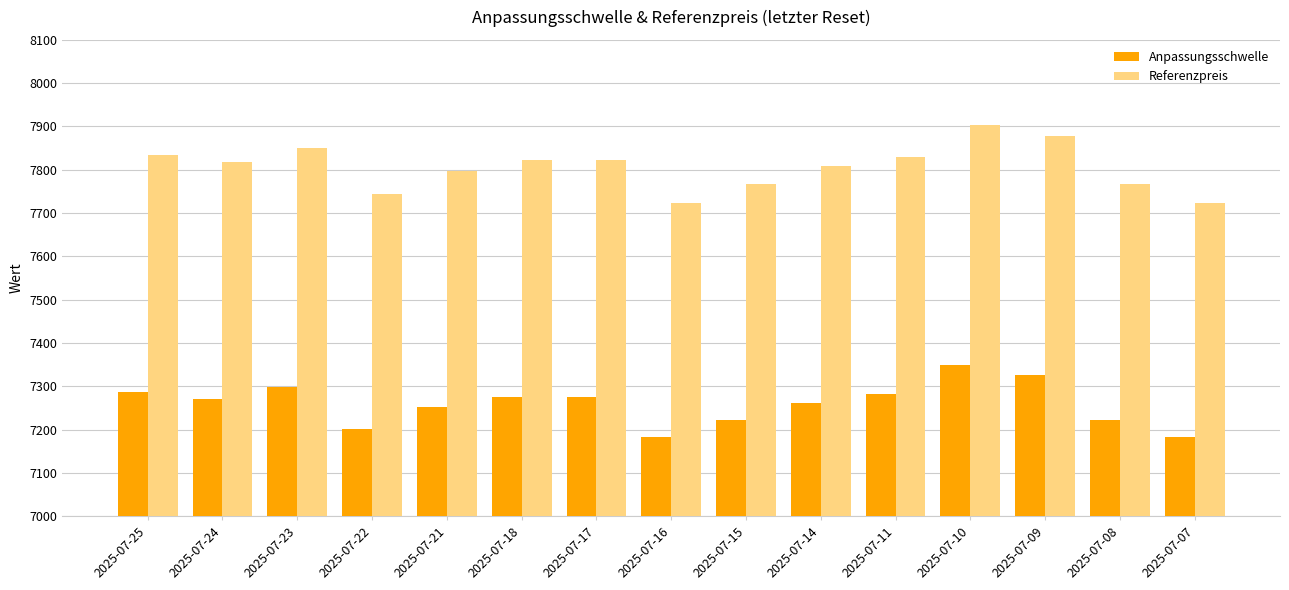

Is the value of Anpassungsschwelle at 2025-07-22 greater than the value of Referenzpreis at 2025-07-25?

No